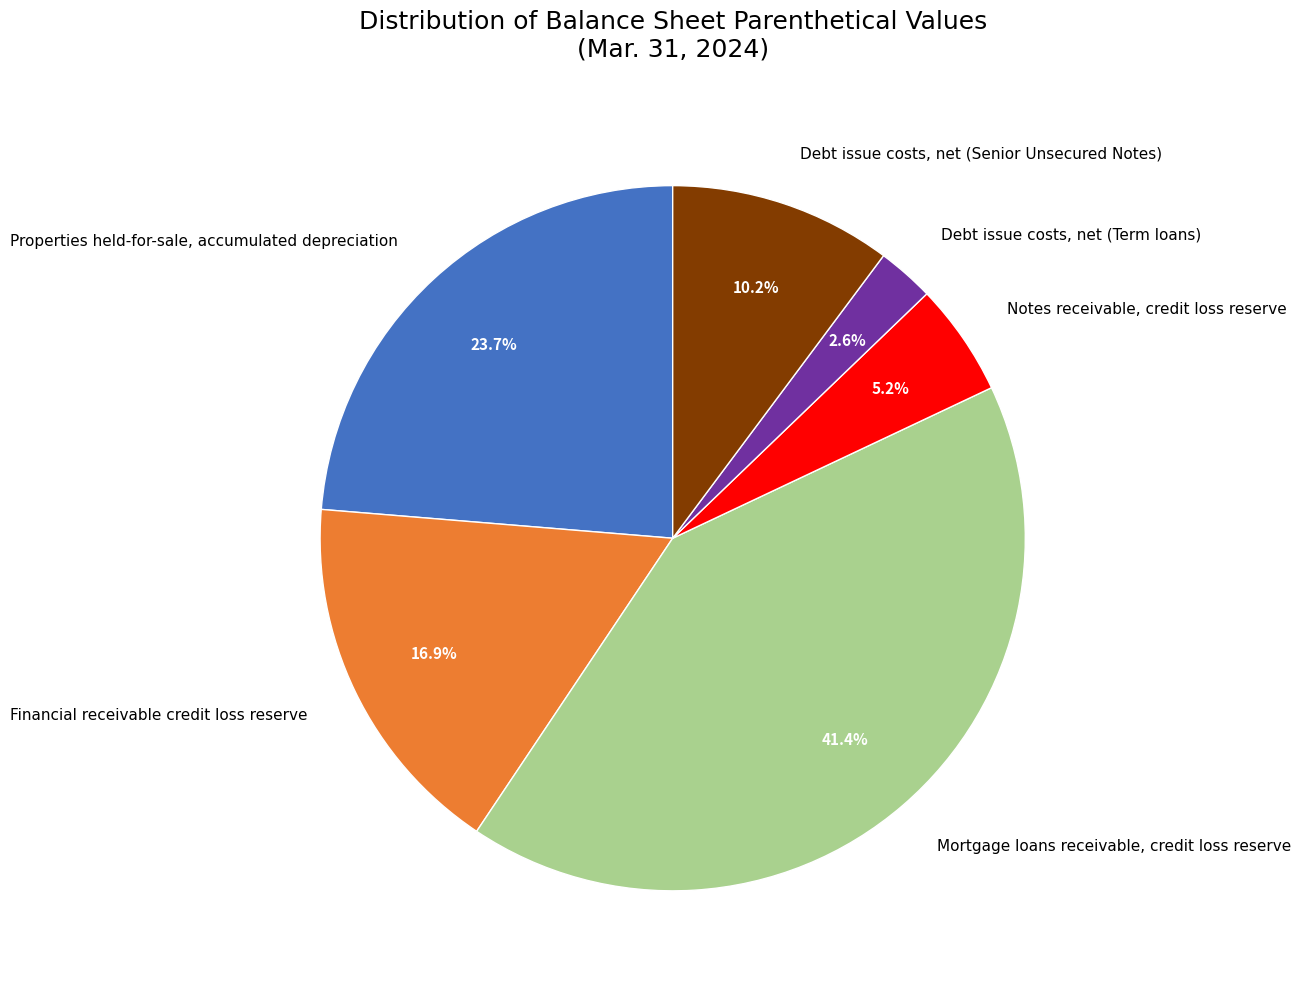

What percentage is the Debt issue costs, net (Senior Unsecured Notes) slice, to the nearest percent?

10%